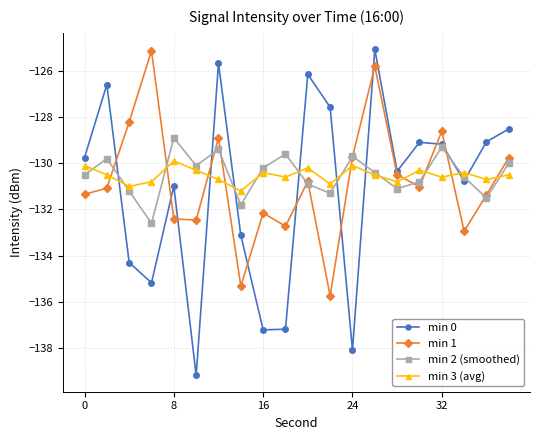

What is the greatest value displayed?

-125.1